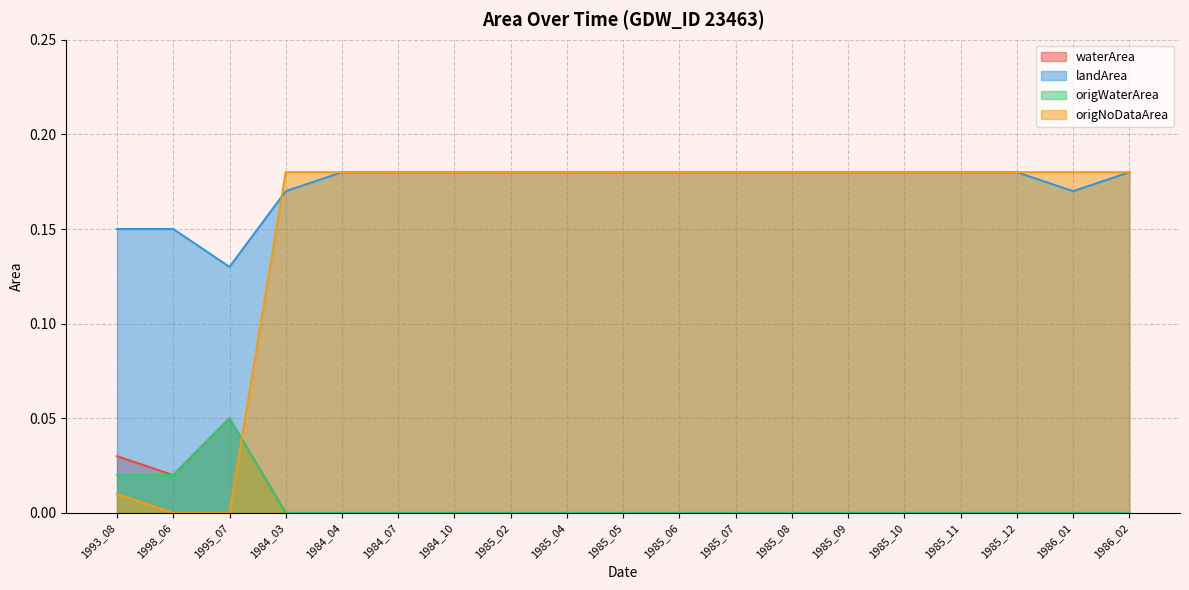

Which has a higher value, 1998_06 or 1985_12?

1998_06